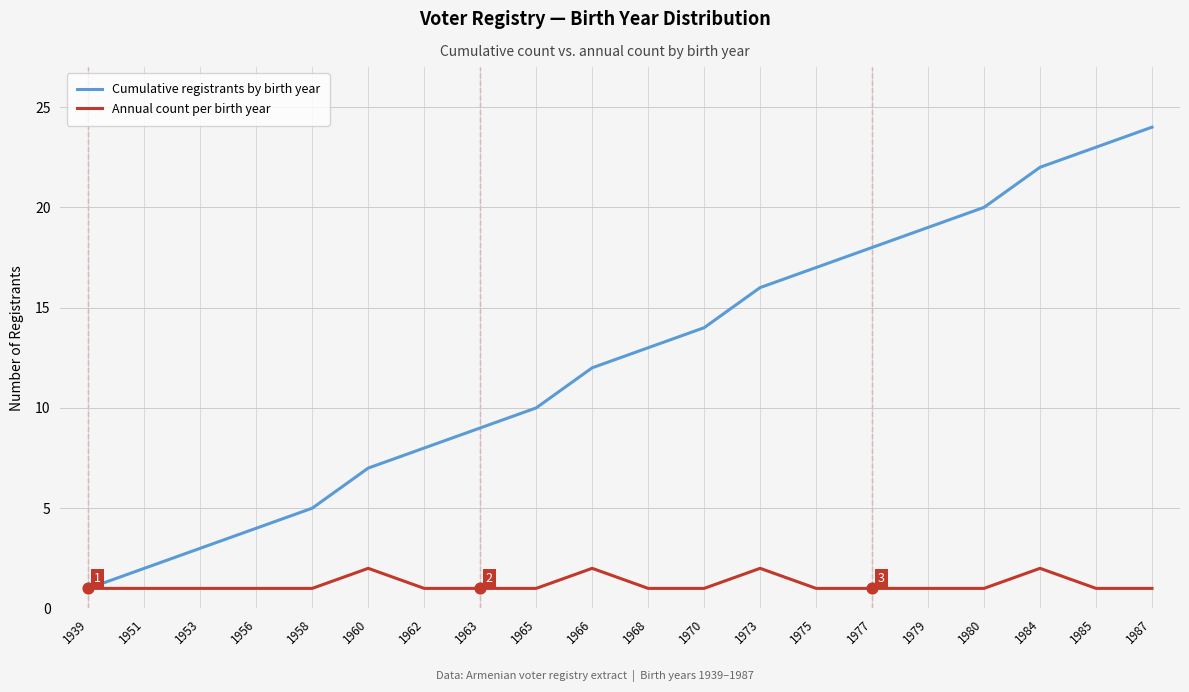

What is the difference between the highest and lowest values at 1956?

3